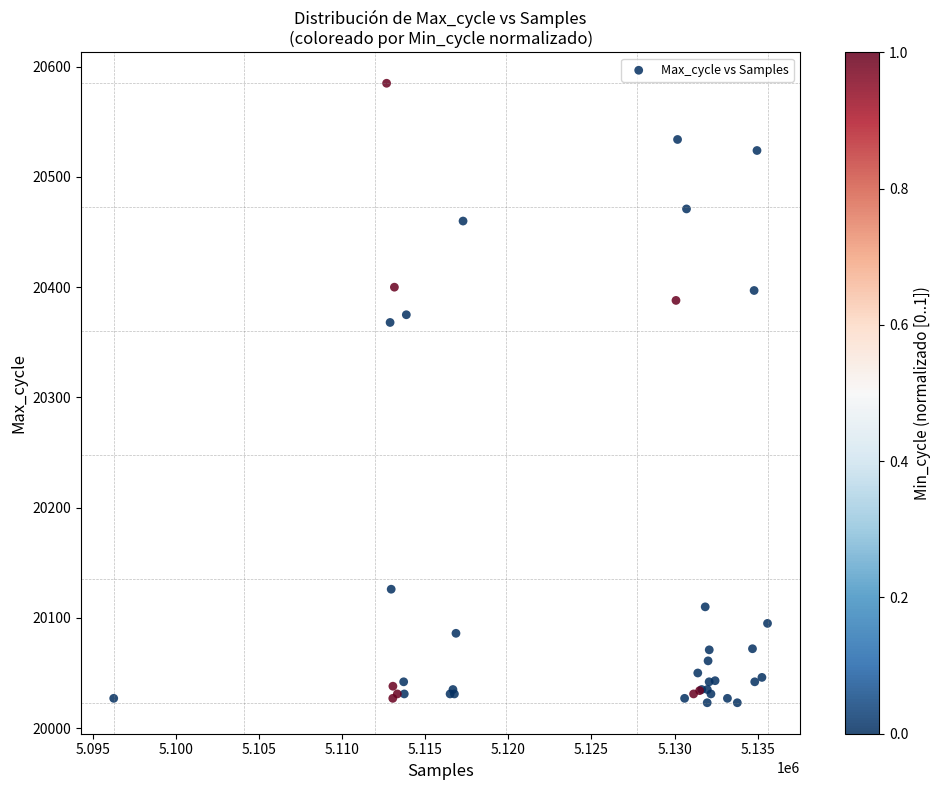

What Y value in the scatter plot is closest to 20304?

20368